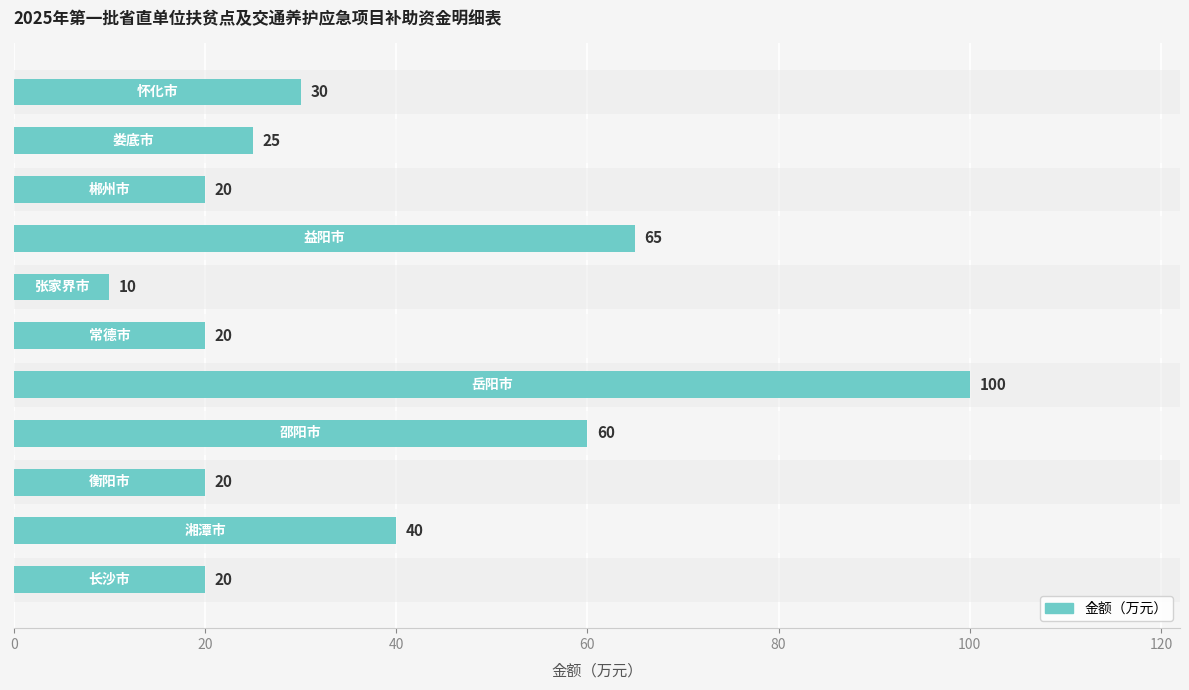

What is the minimum value shown in the chart?

10